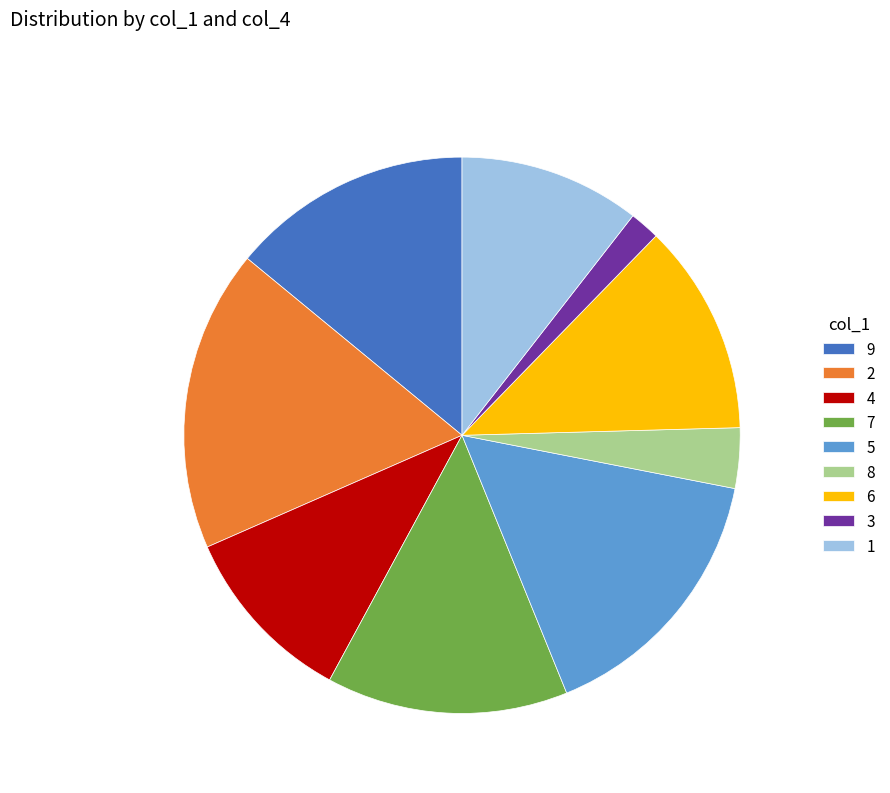

Is there a majority slice in this chart?

No